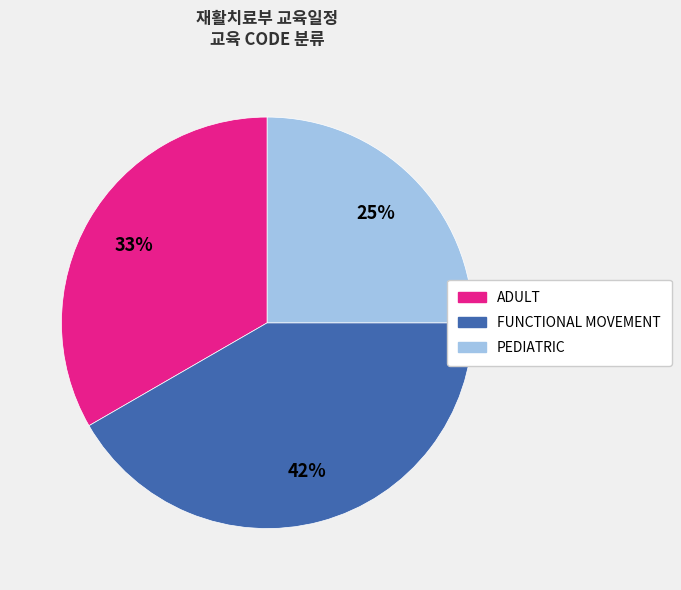

Does FUNCTIONAL MOVEMENT account for over 50% of the chart?

No